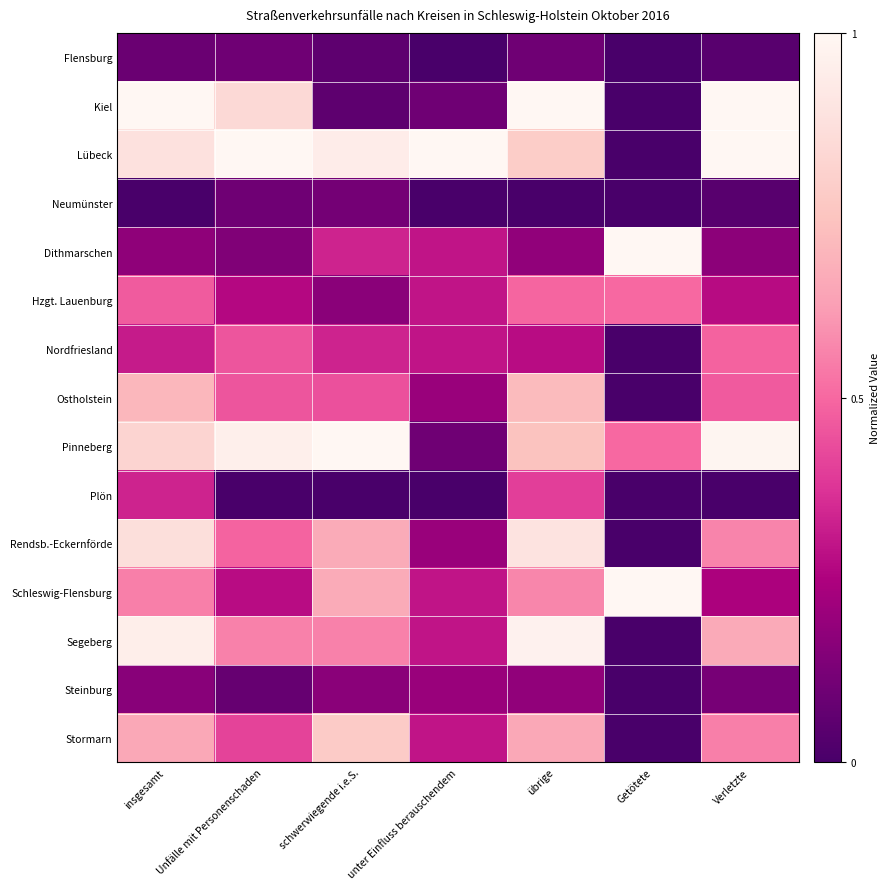

At which label is Kiel closest to 0?

Getötete